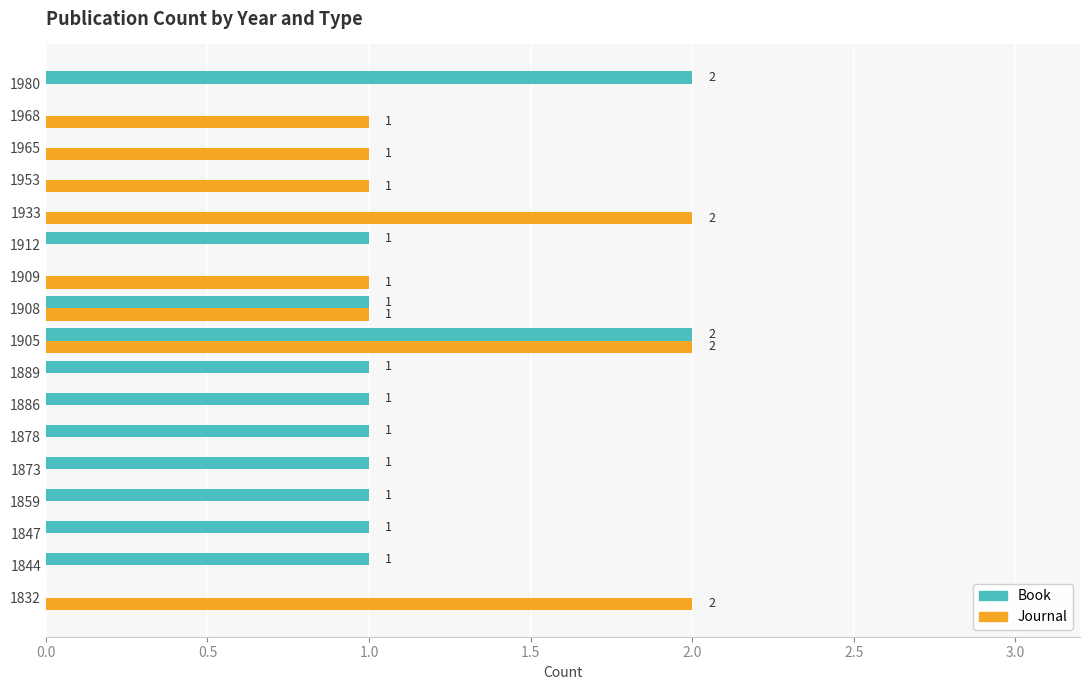

How many Journal values are between 0 and 1?

14